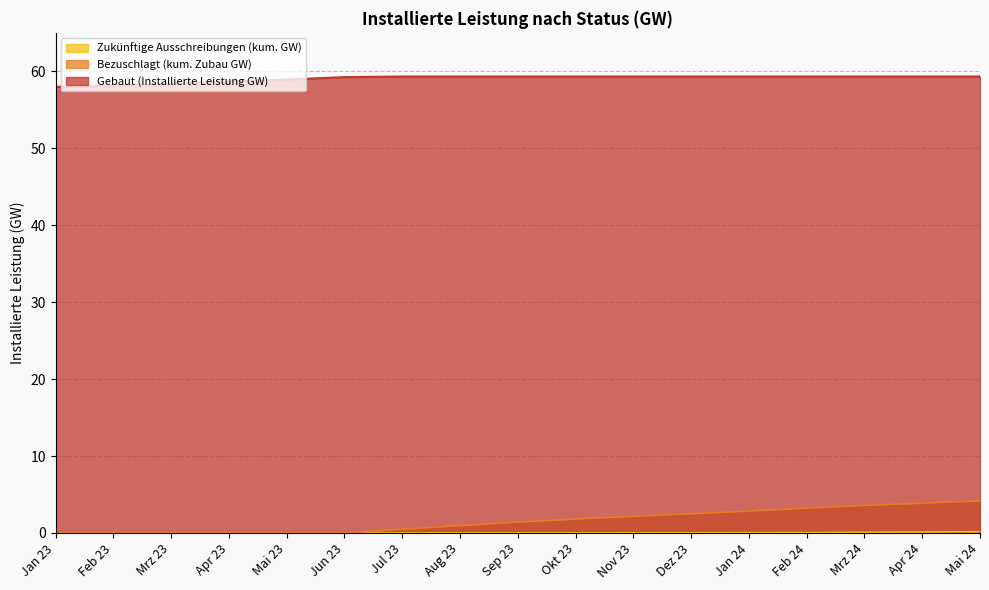

How many lines are shown in the chart?

3